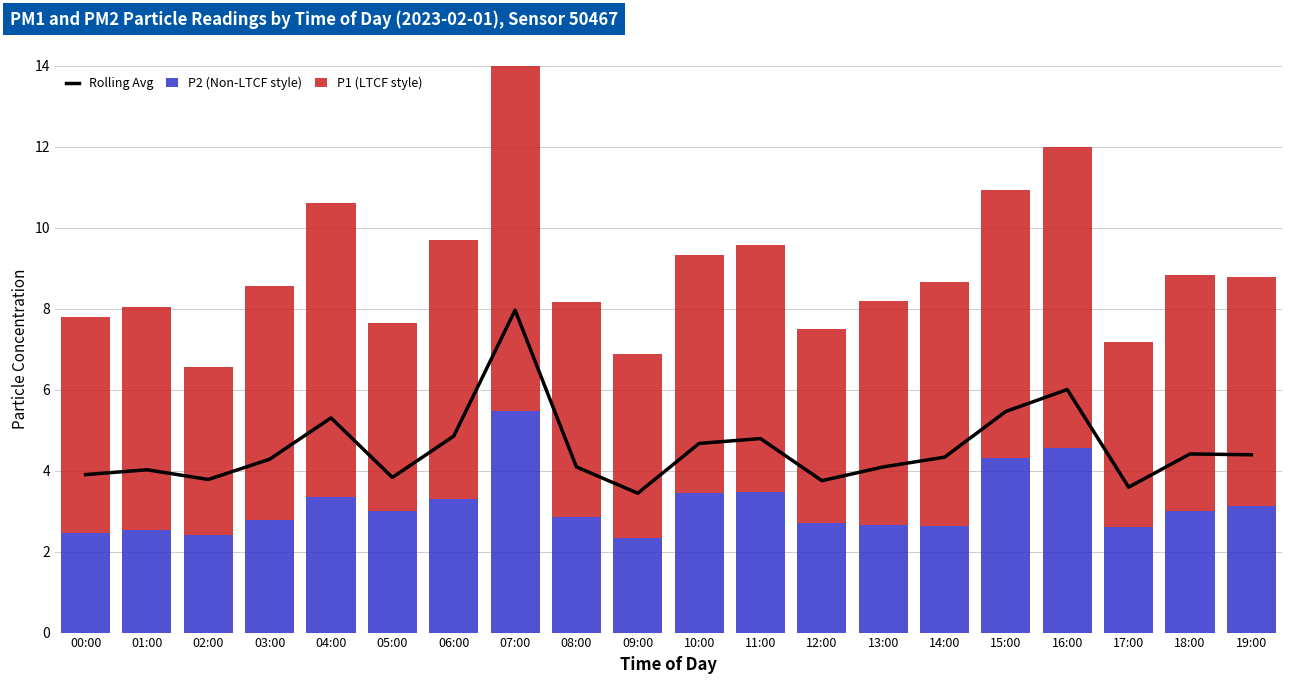

Reading left to right, extract all data points from this chart.

Rolling Avg: 00:00=3.9	01:00=4.0	02:00=3.8	03:00=4.3	04:00=5.3	05:00=3.8	06:00=4.8	07:00=8.0	08:00=4.1	09:00=3.4	10:00=4.7	11:00=4.8	12:00=3.8	13:00=4.1	14:00=4.3	15:00=5.5	16:00=6.0	17:00=3.6	18:00=4.4	19:00=4.4
P2 (Non-LTCF style): 00:00=2.5	01:00=2.5	02:00=2.4	03:00=2.8	04:00=3.4	05:00=3.0	06:00=3.3	07:00=5.5	08:00=2.9	09:00=2.3	10:00=3.5	11:00=3.5	12:00=2.7	13:00=2.6	14:00=2.6	15:00=4.3	16:00=4.5	17:00=2.6	18:00=3.0	19:00=3.1
P1 (LTCF style): 00:00=5.3	01:00=5.5	02:00=4.1	03:00=5.8	04:00=7.2	05:00=4.7	06:00=6.4	07:00=10.4	08:00=5.3	09:00=4.5	10:00=5.9	11:00=6.1	12:00=4.8	13:00=5.5	14:00=6.0	15:00=6.6	16:00=7.5	17:00=4.6	18:00=5.8	19:00=5.7